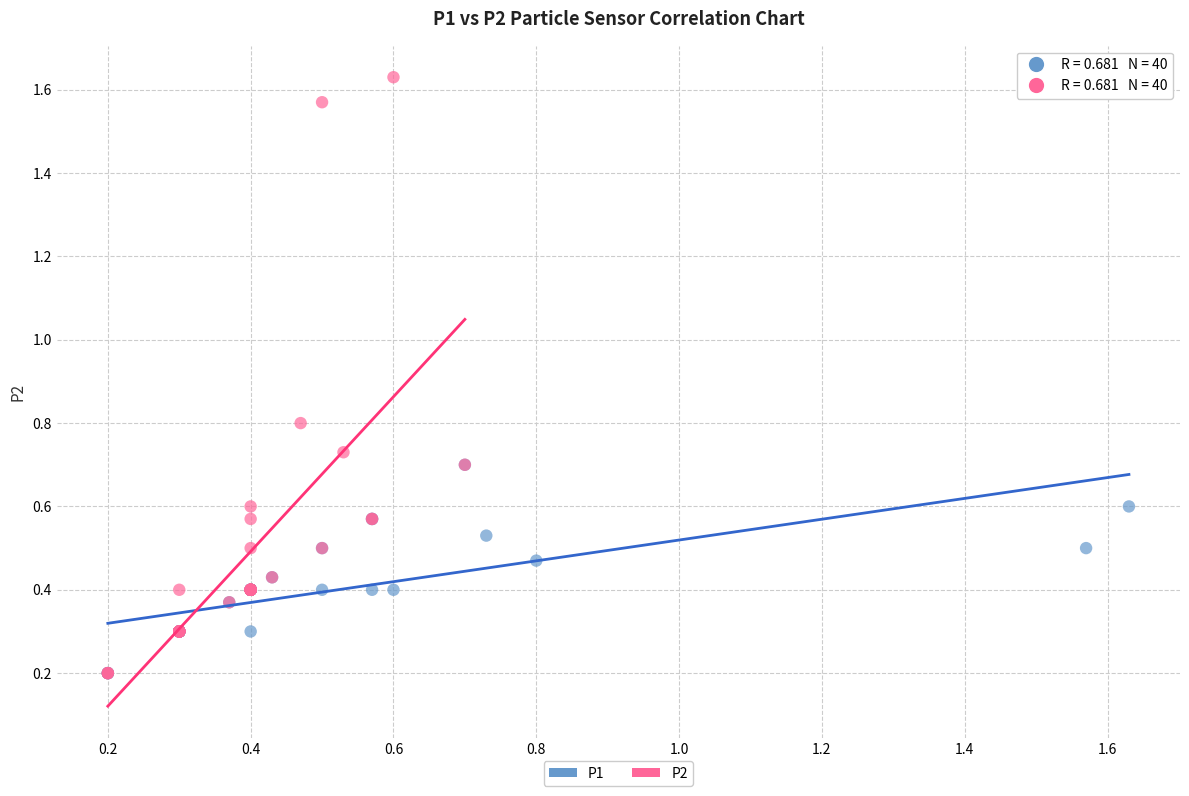

Which series reaches the maximum Y coordinate?

P2